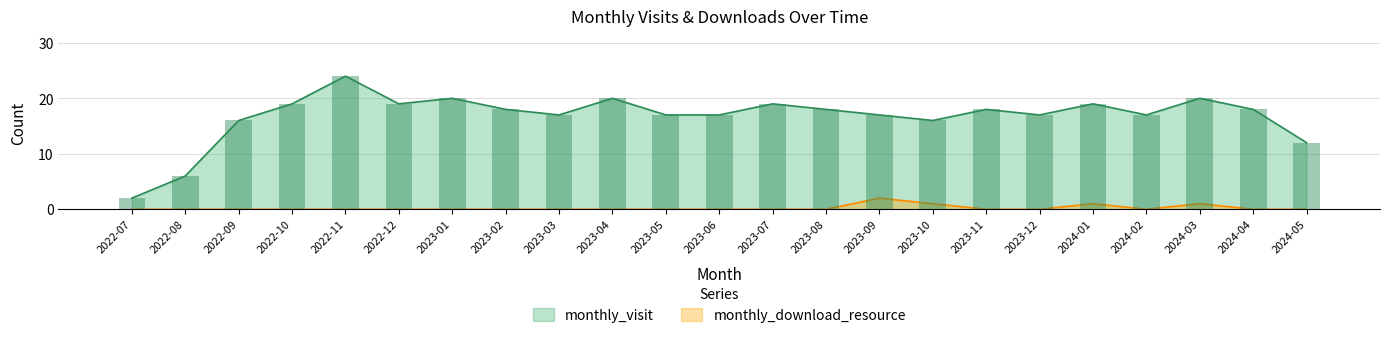

What is the difference between the second highest and minimum values in the monthly_visit series?

18